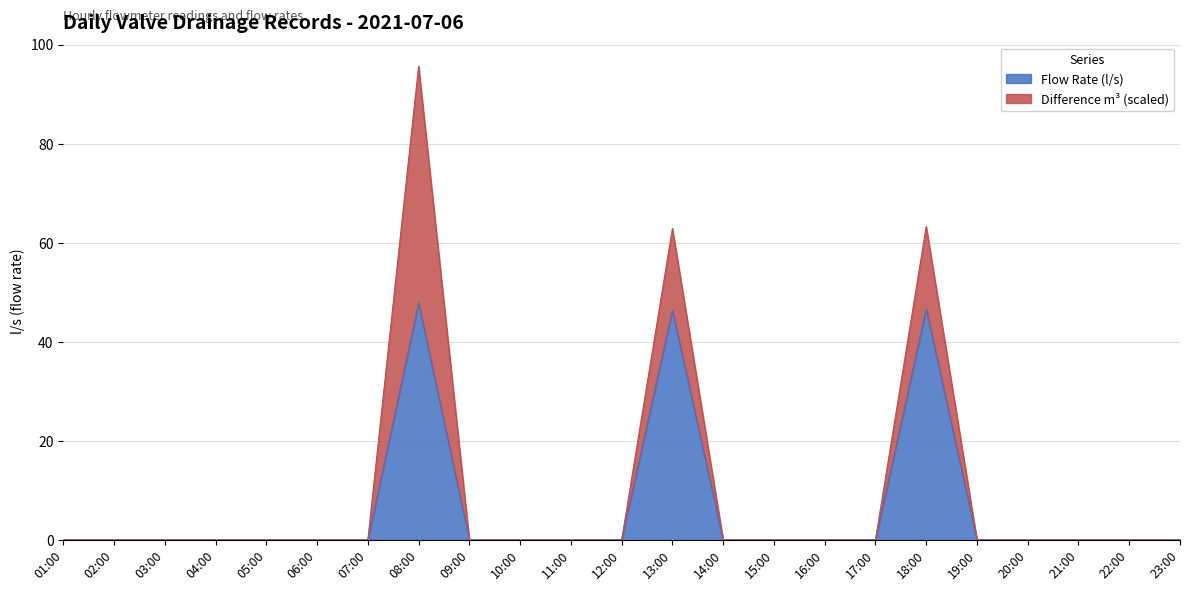

True or false: the data shows 16.0 at 02:00.

False